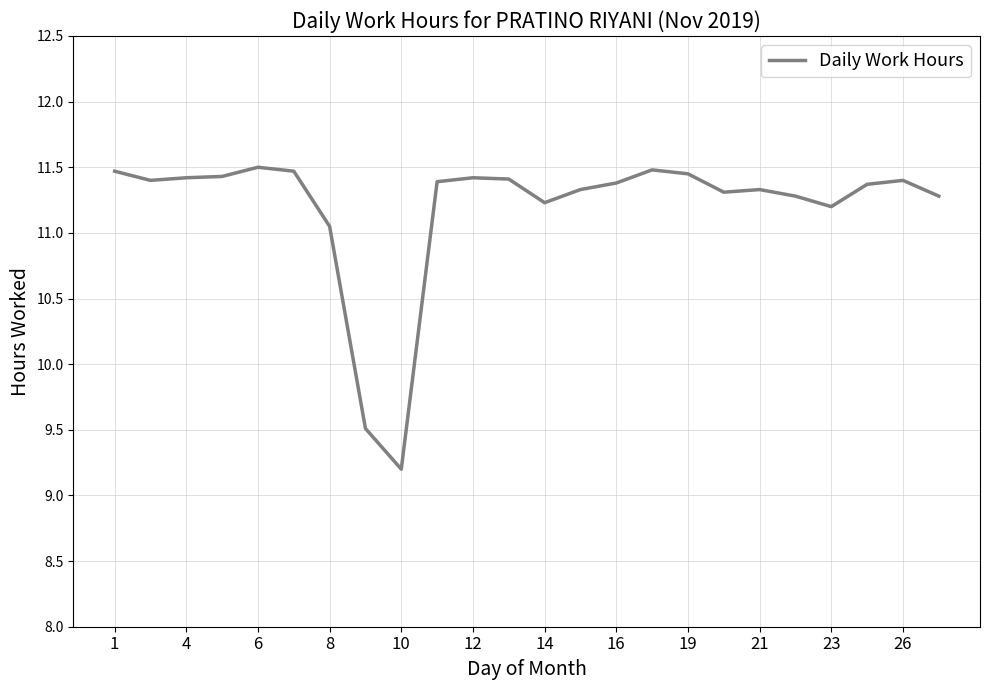

What is the greatest value displayed?

11.5